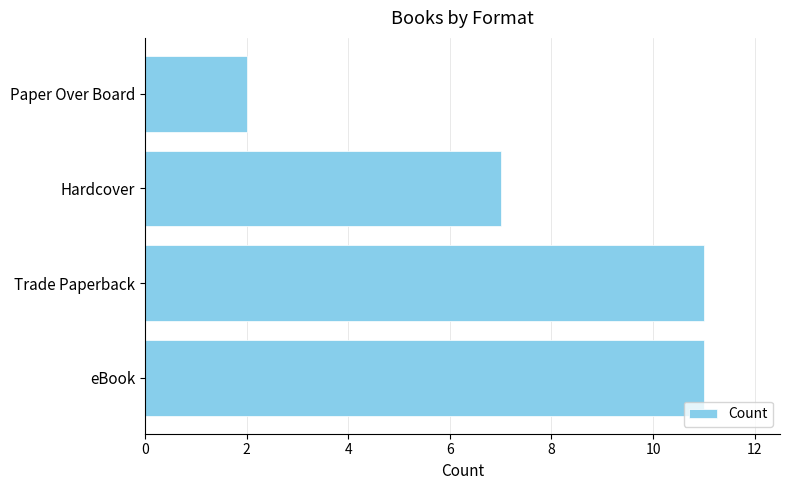

Reading bottom to top, extract all data points from this chart.

11	11	7	2